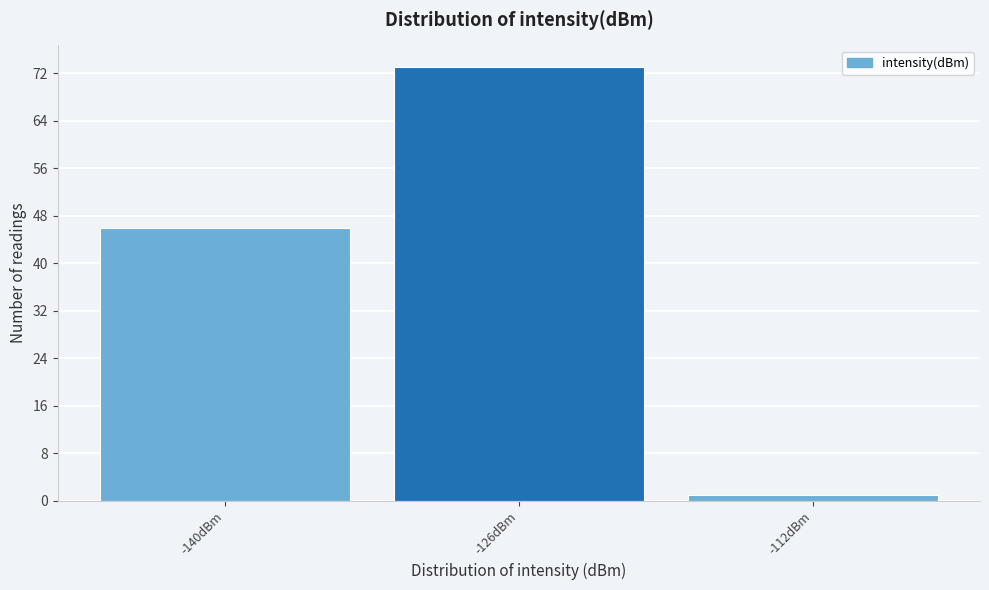

Reading left to right, what are all the values shown in this chart?

-140dBm=46	-126dBm=73	-112dBm=1